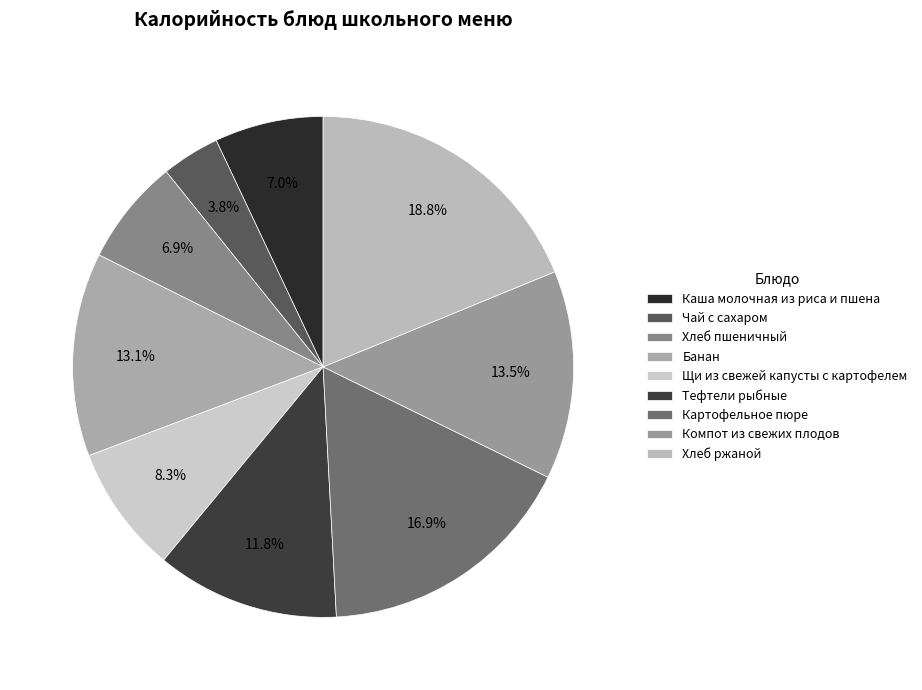

Rank the categories by value from highest to lowest.

Хлеб ржаной, Картофельное пюре, Компот из свежих плодов, Банан, Тефтели рыбные, Щи из свежей капусты с картофелем, Каша молочная из риса и пшена, Хлеб пшеничный, Чай с сахаром